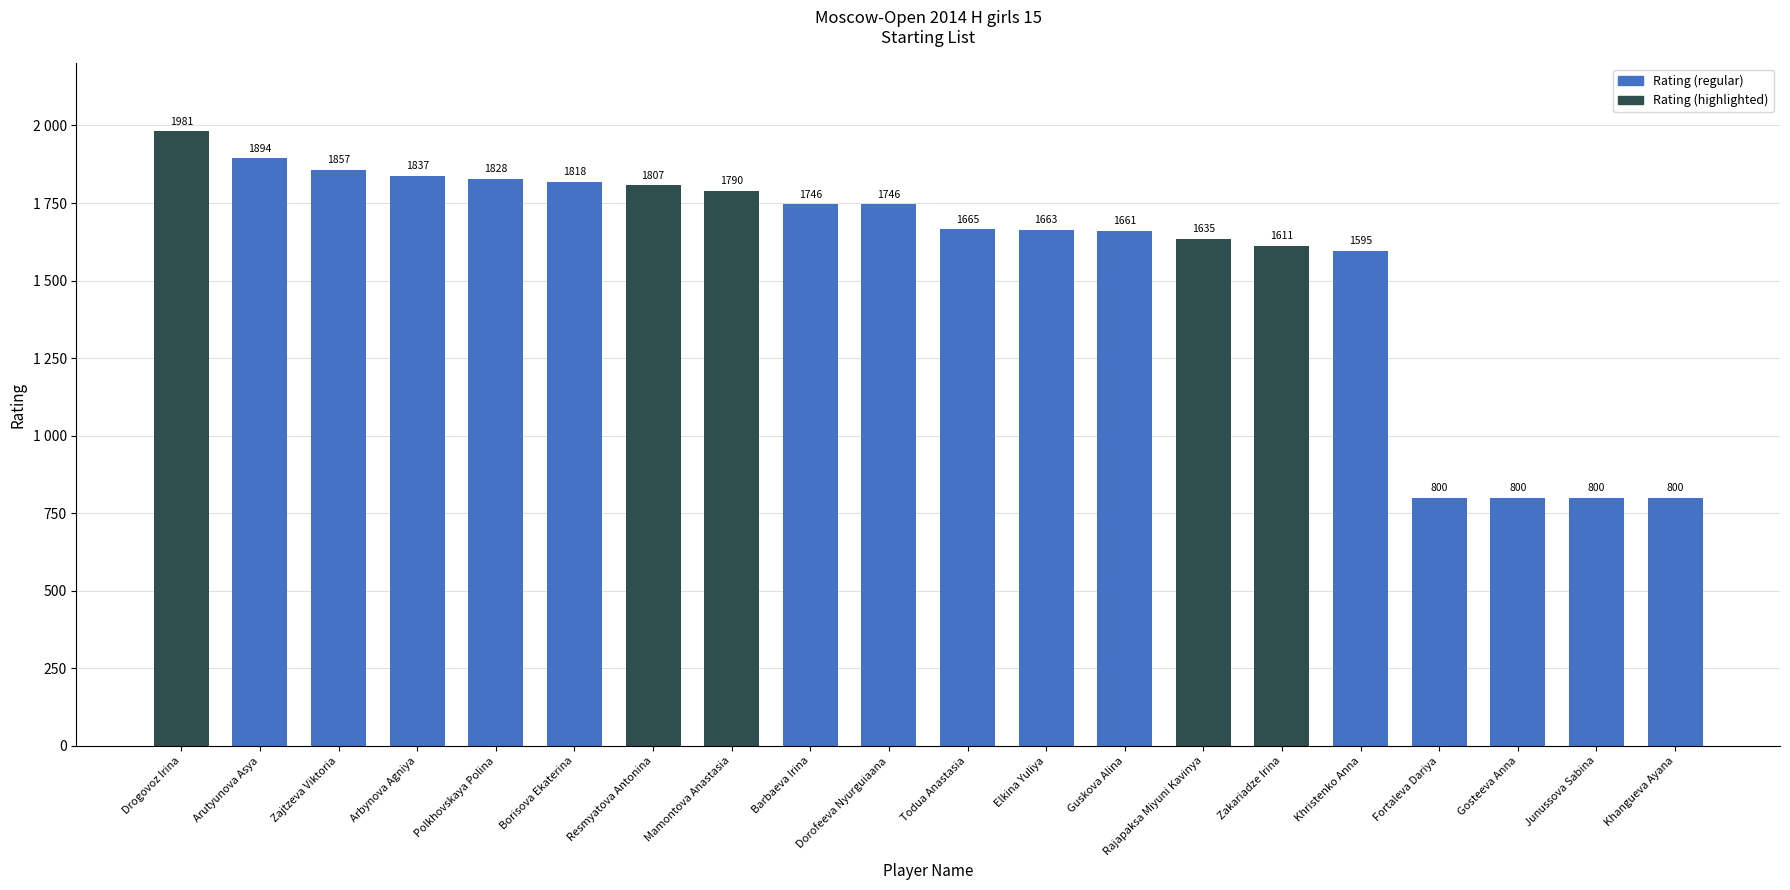

Count the number of categories in the chart.

20